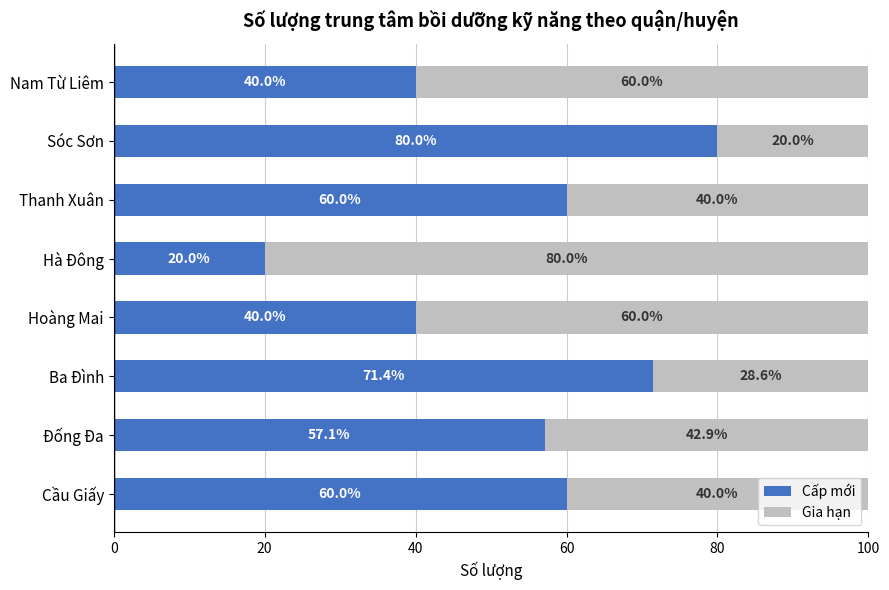

Is it true that Cấp mới equals 60.0 at Thanh Xuân?

True